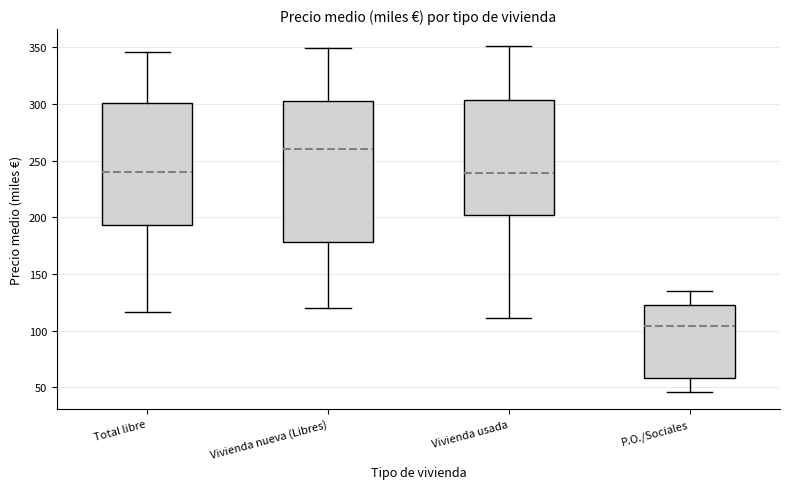

Reading left to right, read every box against the y-axis: the position of its median line, the range the box covers, and the ends of its whiskers. The values are not printed on the chart, so give them approximately, as read against the axis.

Total libre: median 240, box 195 to 300, whiskers 115 to 345
Vivienda nueva (Libres): median 260, box 180 to 305, whiskers 120 to 350
Vivienda usada: median 240, box 200 to 305, whiskers 110 to 350
P.O./Sociales: median 105, box 60 to 120, whiskers 45 to 135